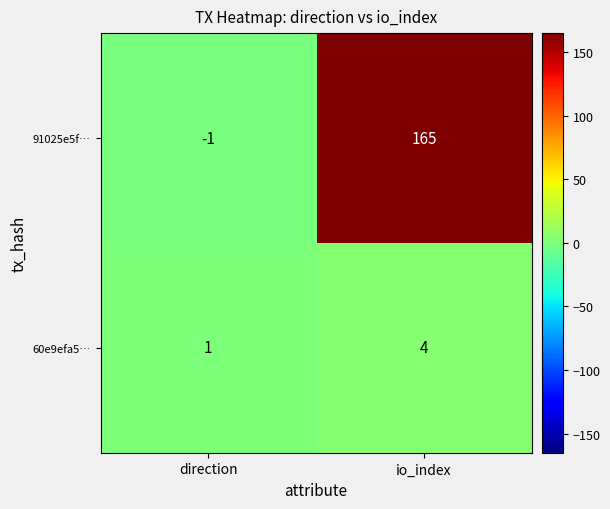

Rank the series by their average value, from lowest to highest.

60e9efa5…, 91025e5f…